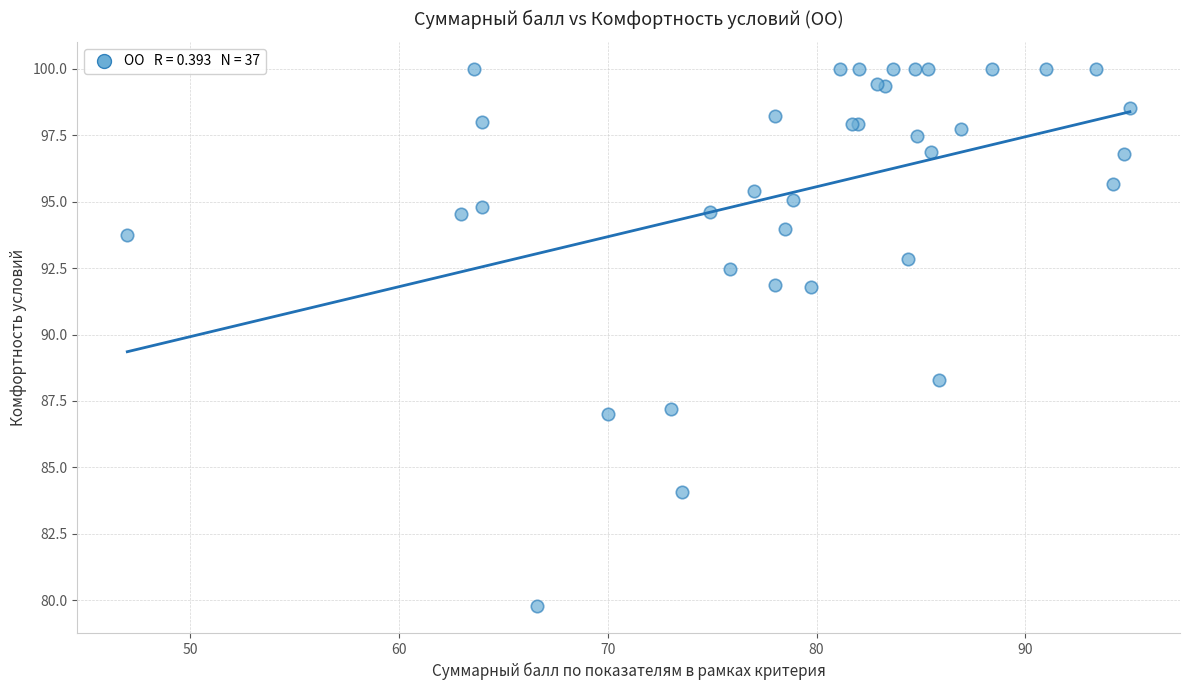

What Y value in the scatter plot is closest to 89?

88.3